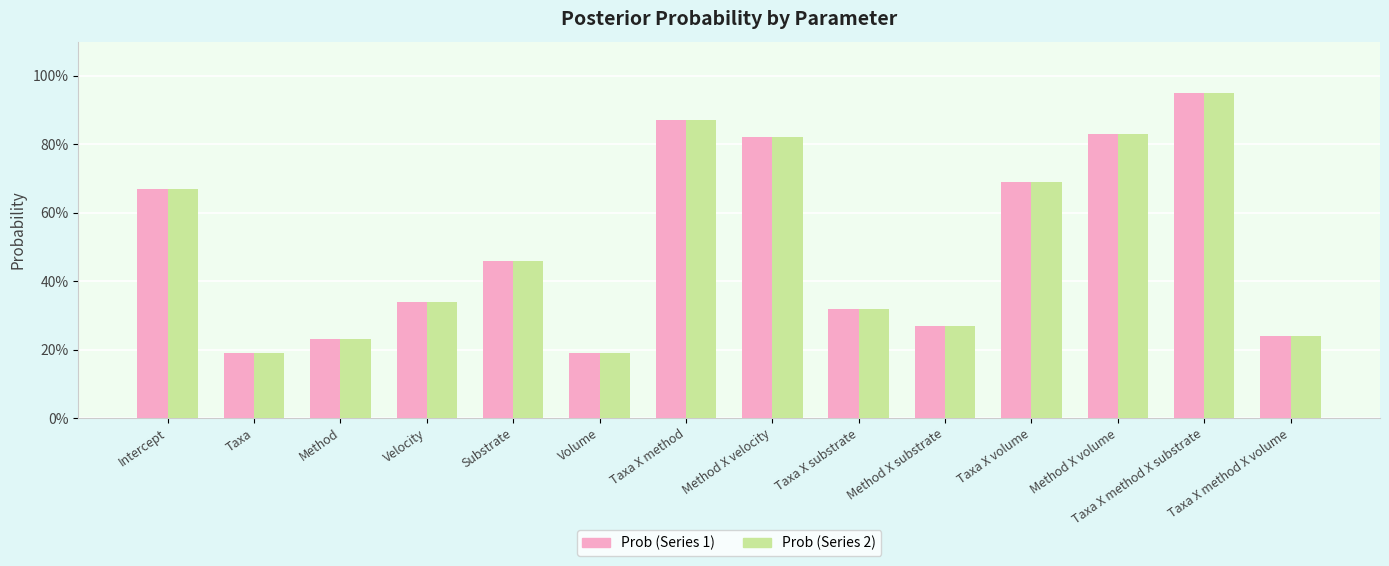

Reading left to right, list all the values displayed in this chart.

Prob (pink): 0.7	0.2	0.2	0.3	0.5	0.2	0.9	0.8	0.3	0.3	0.7	0.8	0.9	0.2
Prob (green): 0.7	0.2	0.2	0.3	0.5	0.2	0.9	0.8	0.3	0.3	0.7	0.8	0.9	0.2